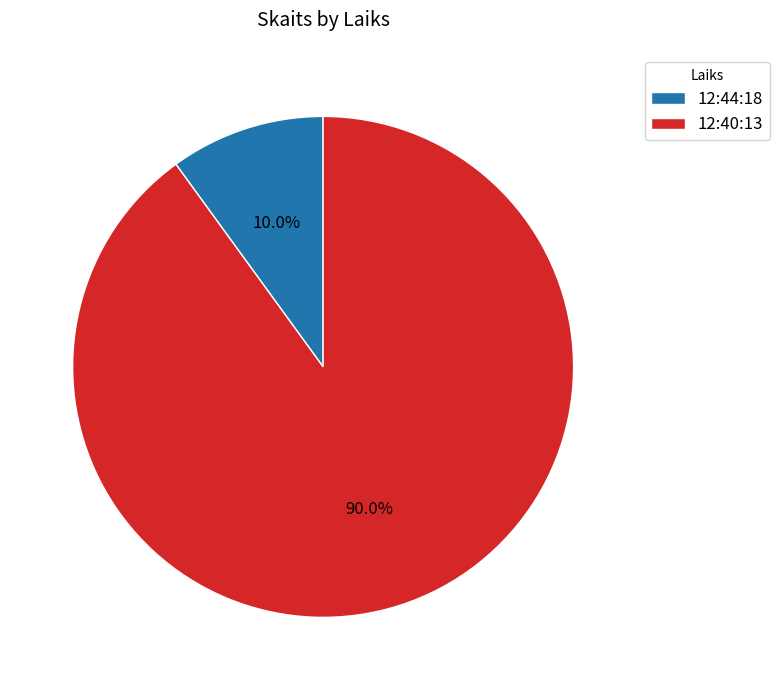

Which slice is the largest?

12:40:13